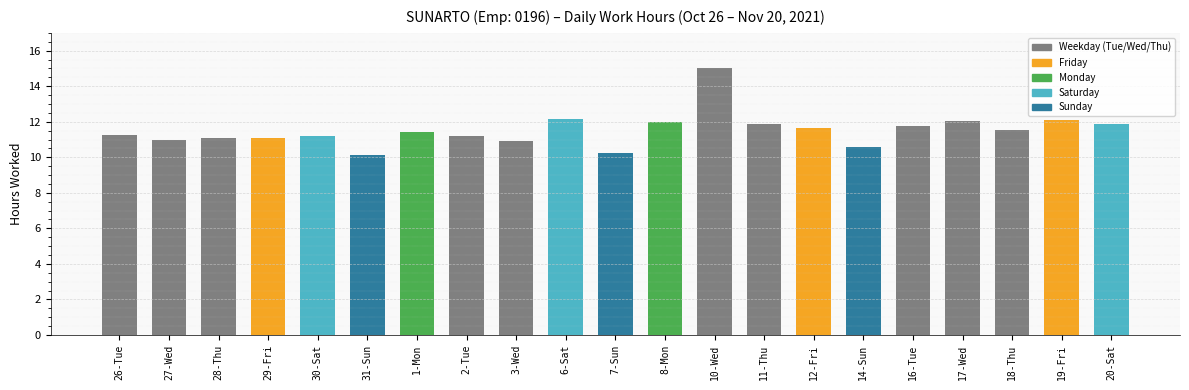

What is the smallest value displayed?

10.2